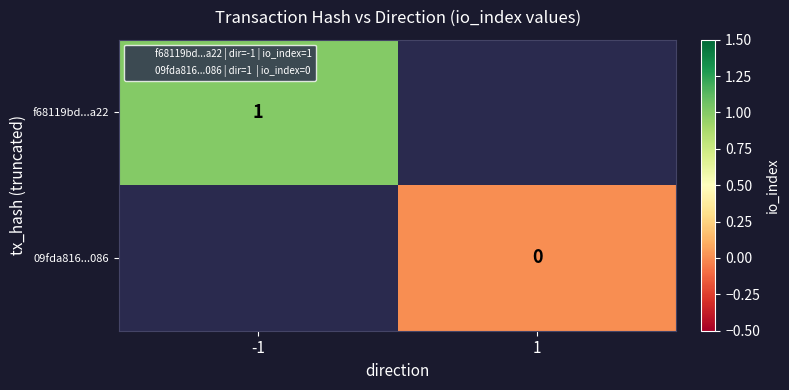

Which category has the highest value across all series?

-1